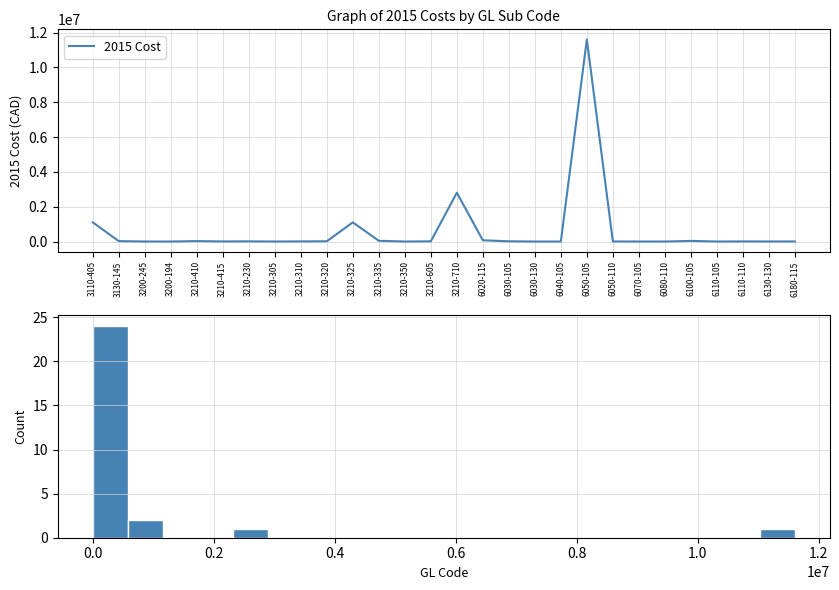

What is the change in value from 3130-145 to 3210-305?

-22708.4